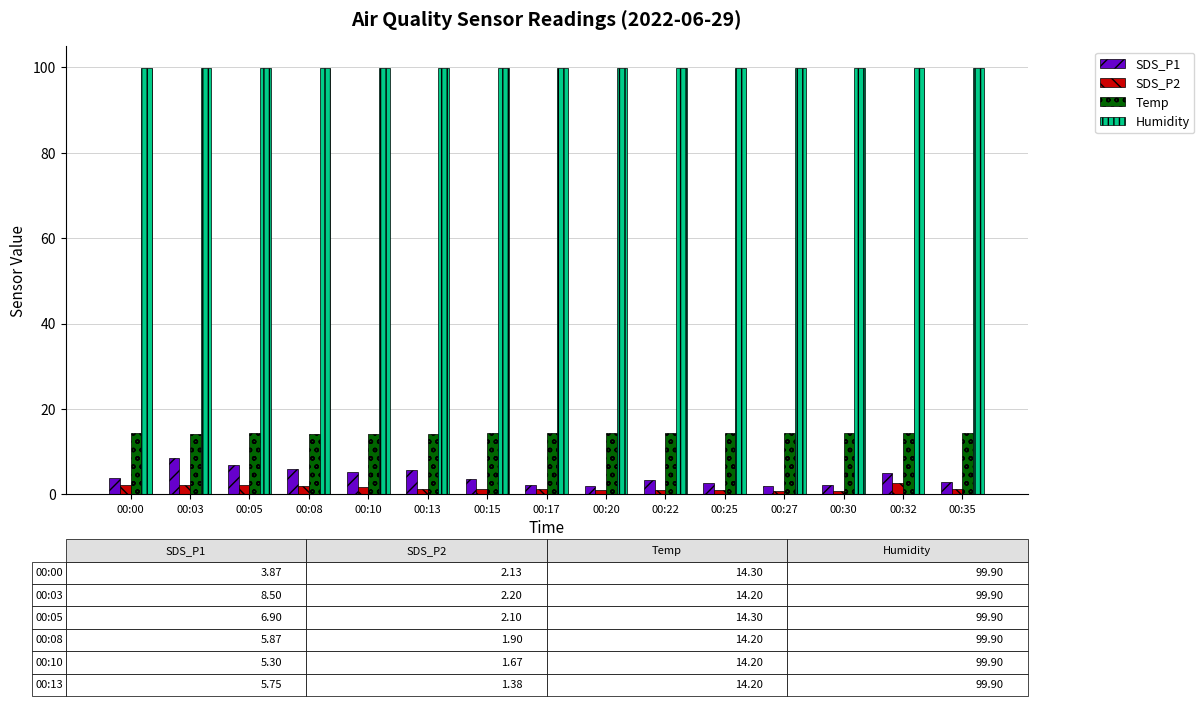

List the series in order of their peak value, highest first.

Humidity, Temp, SDS_P1, SDS_P2